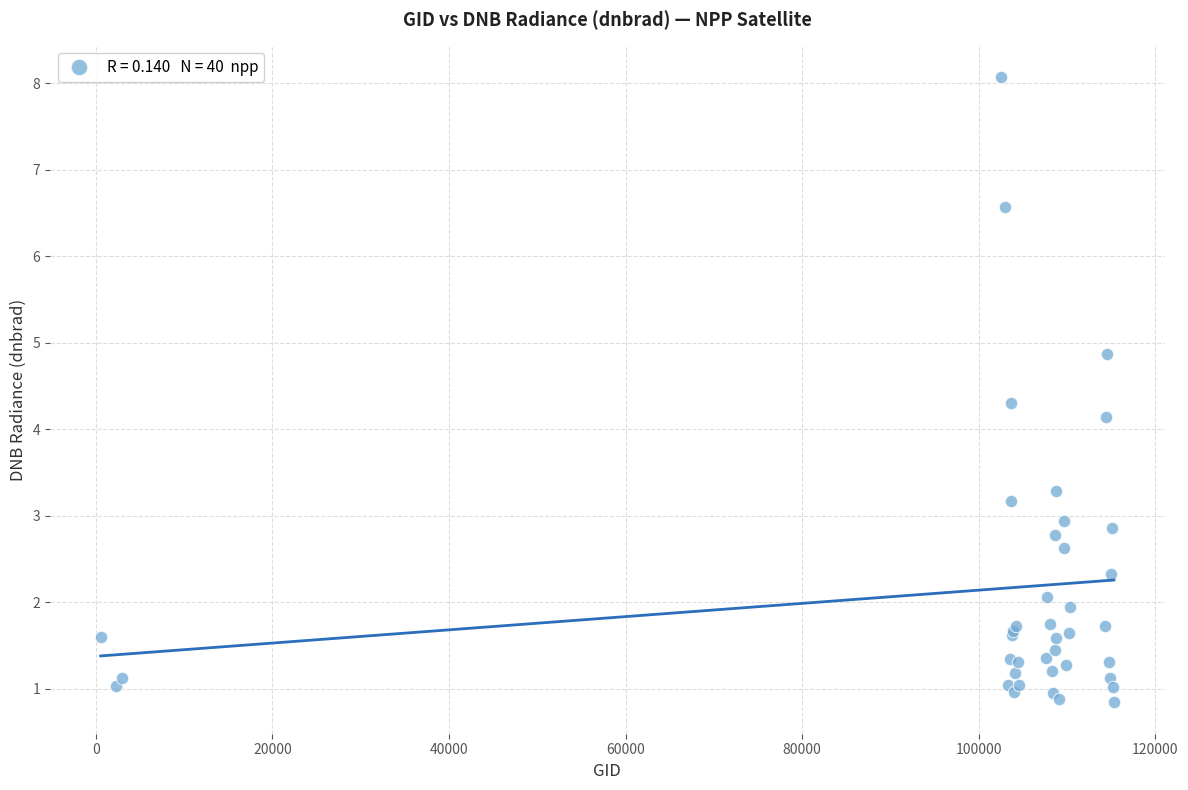

What Y value in the scatter plot is closest to 4?

4.1